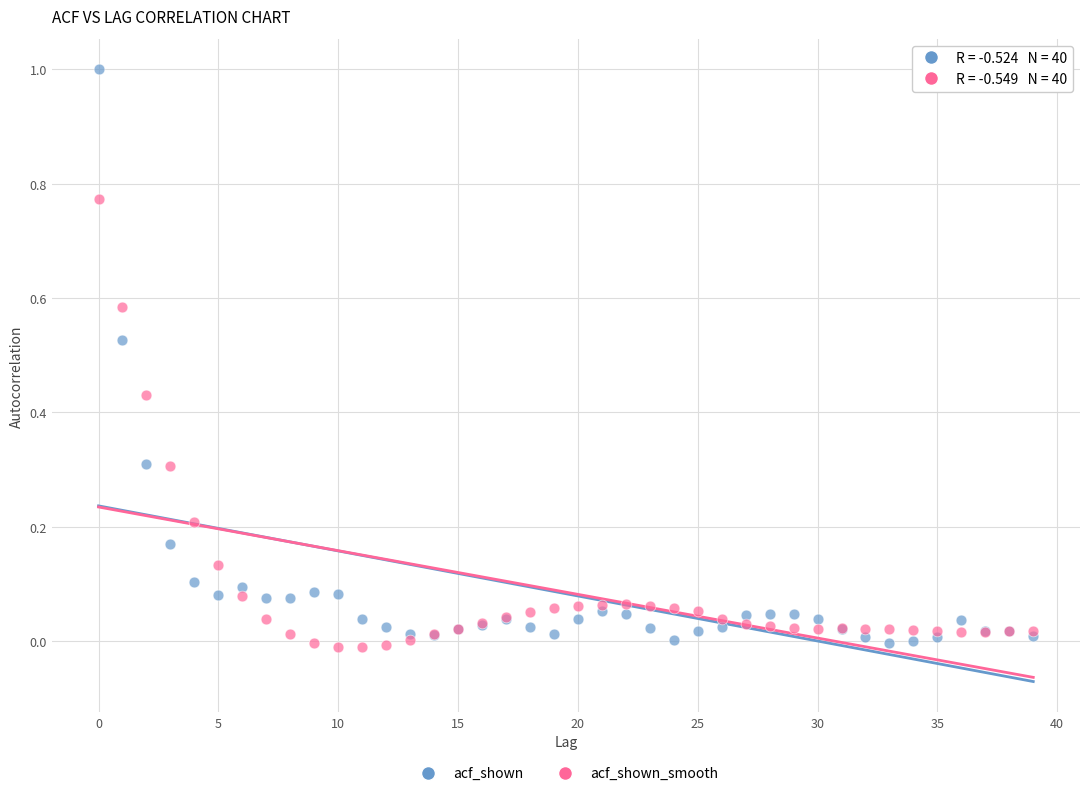

Which series reaches the maximum Y coordinate?

acf_shown